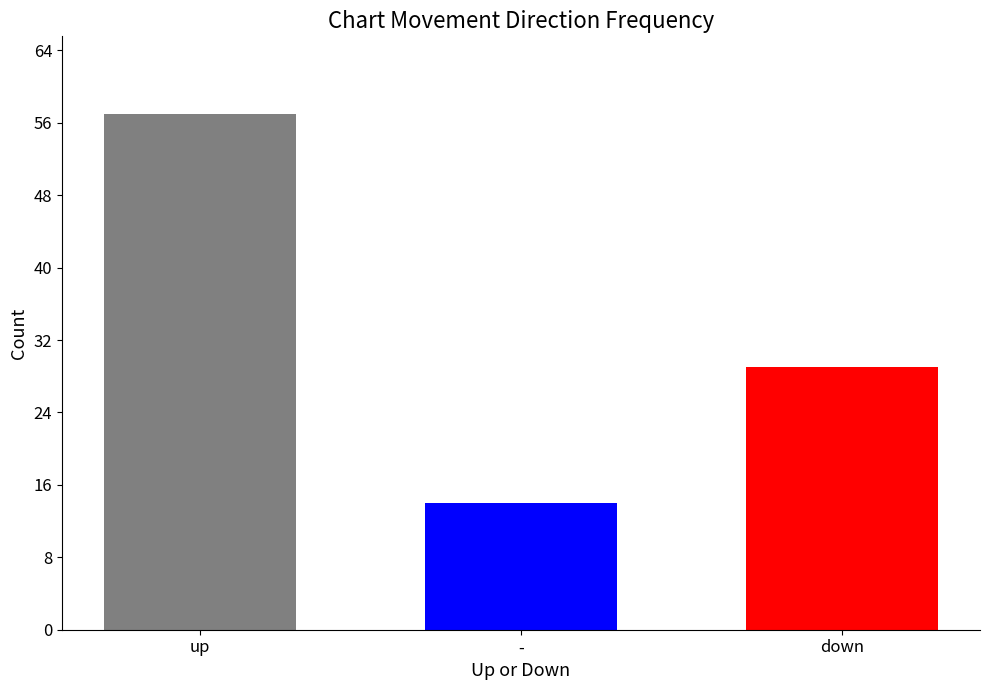

What is the smallest value displayed?

14